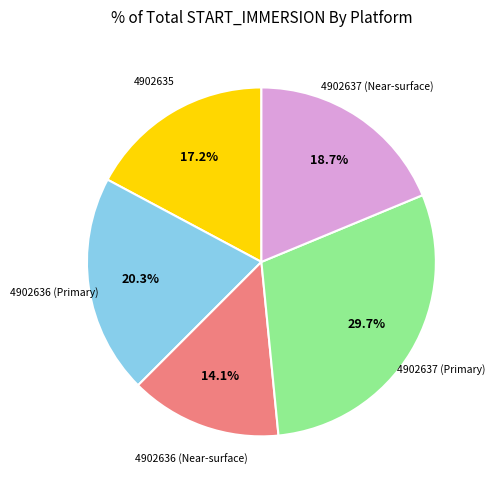

To the nearest percent, what percentage of the pie is 4902637 (Near-surface)?

19%